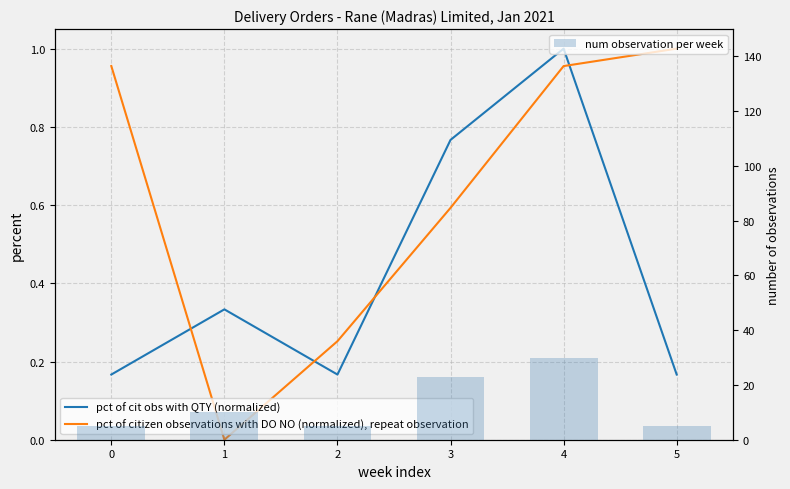

What is the lowest value of the pct of cit obs with QTY (normalized) series?

0.2